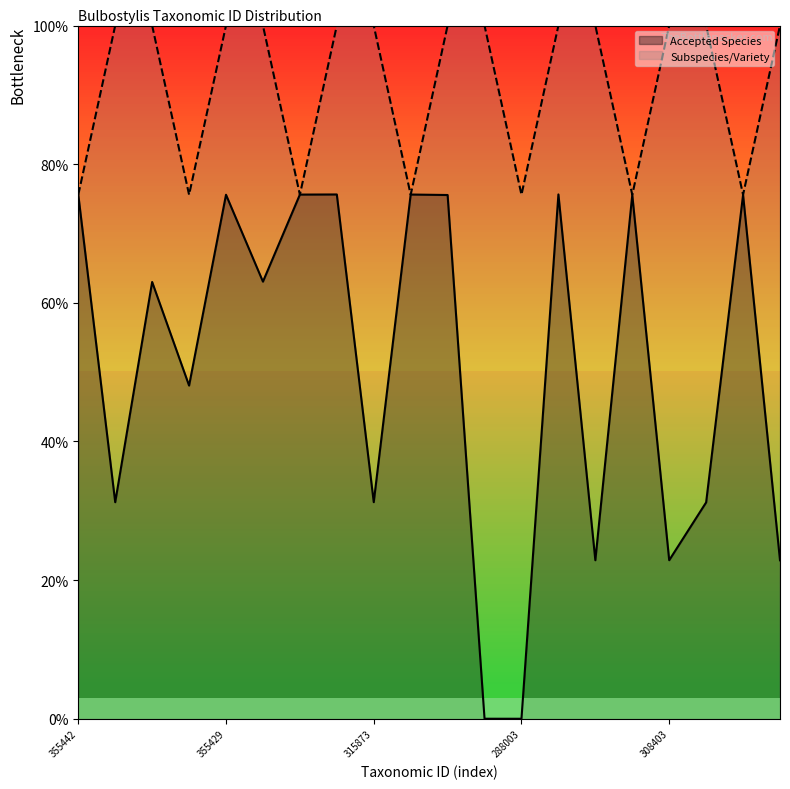

True or false: Accepted Species and Subspecies/Variety cross at least once.

True